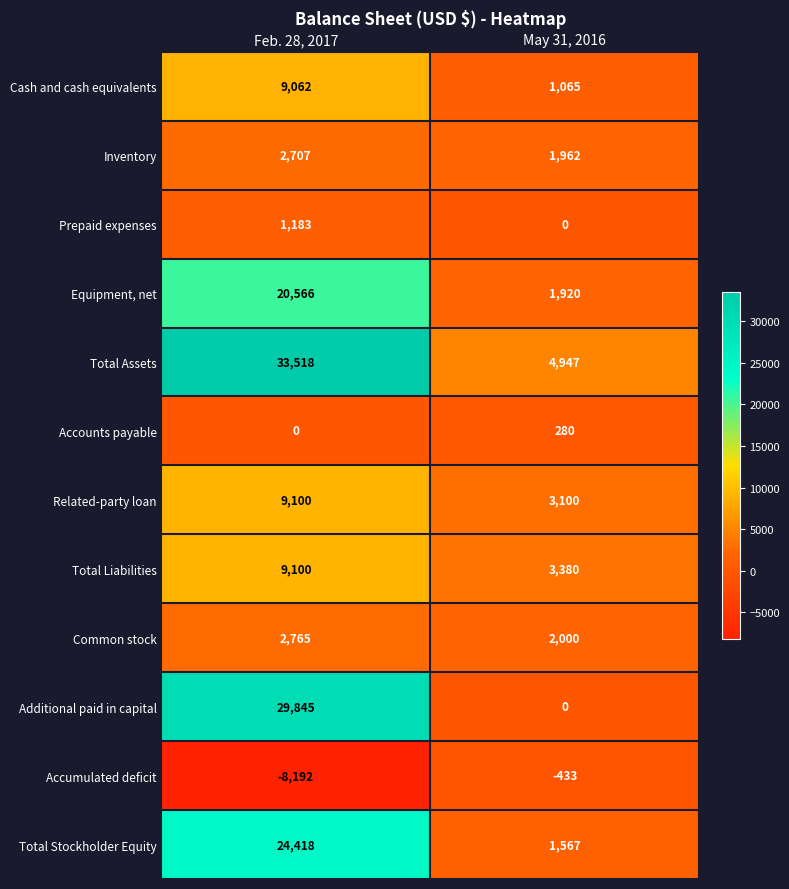

What is the total value across all series at May 31, 2016?

19788